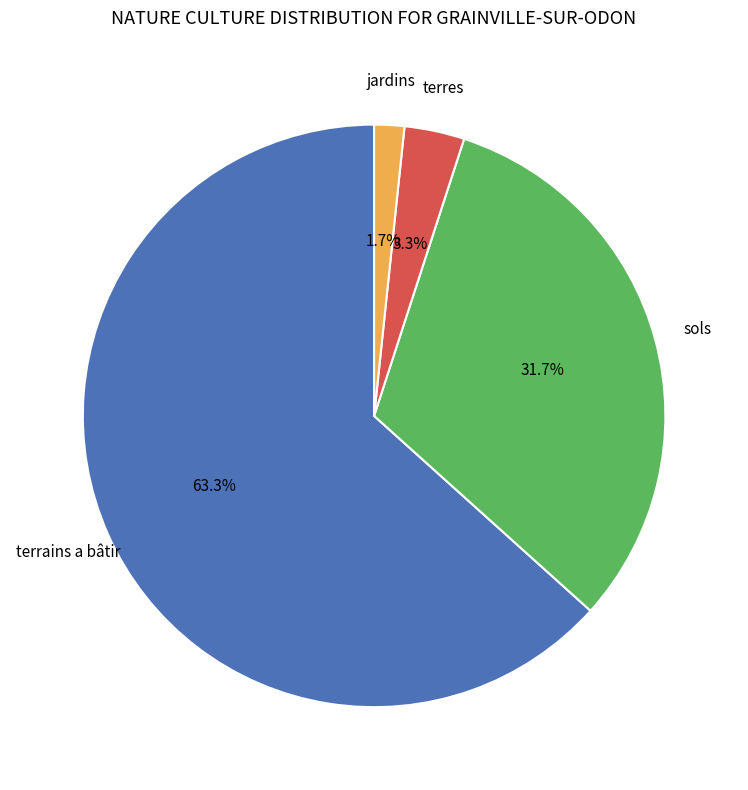

Is there any slice that represents more than half of the pie?

Yes